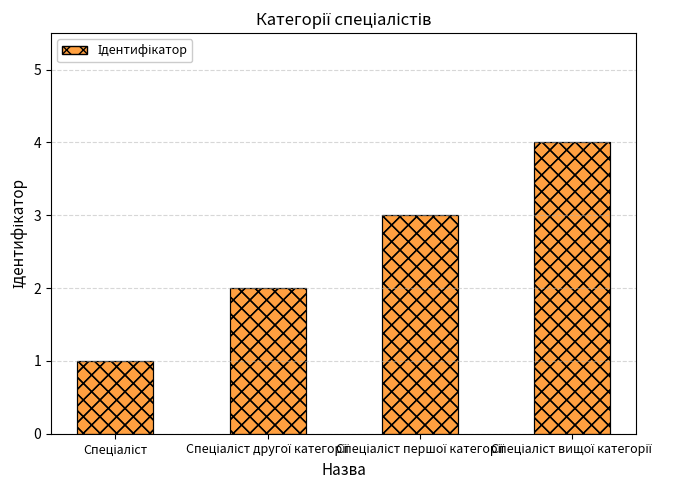

The chart shows a value of 4 at Спеціаліст вищої категорії. True or false?

True